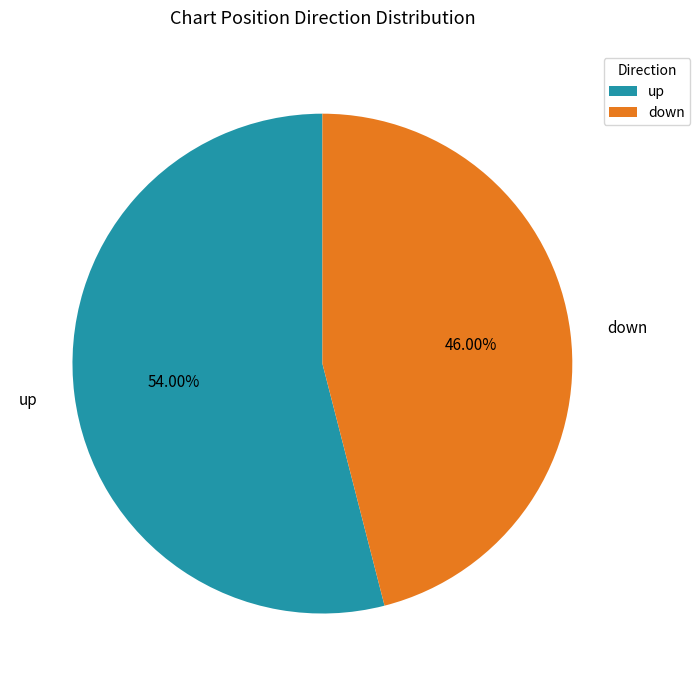

Does down represent more than half of the total?

No